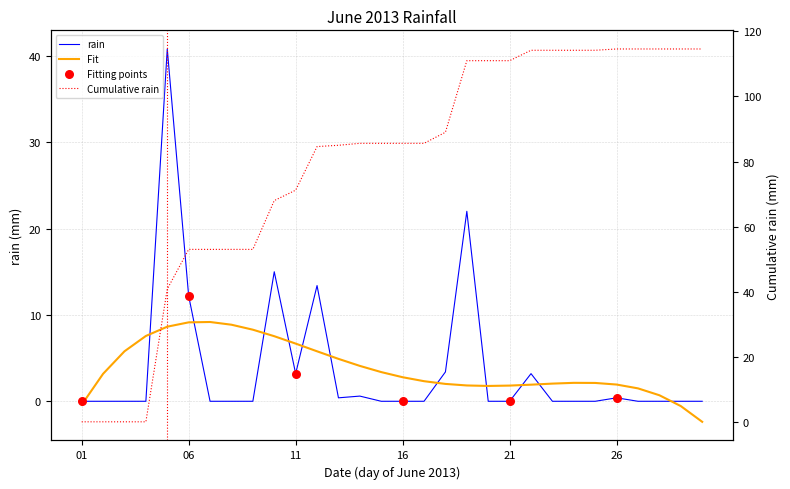

Between 2013-06-24 and 2013-06-25, which is larger?

2013-06-24